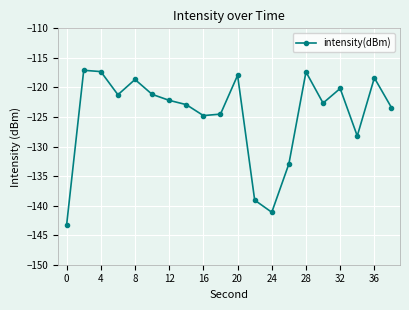

True or false: the data has more than 1 interior local peaks.

True